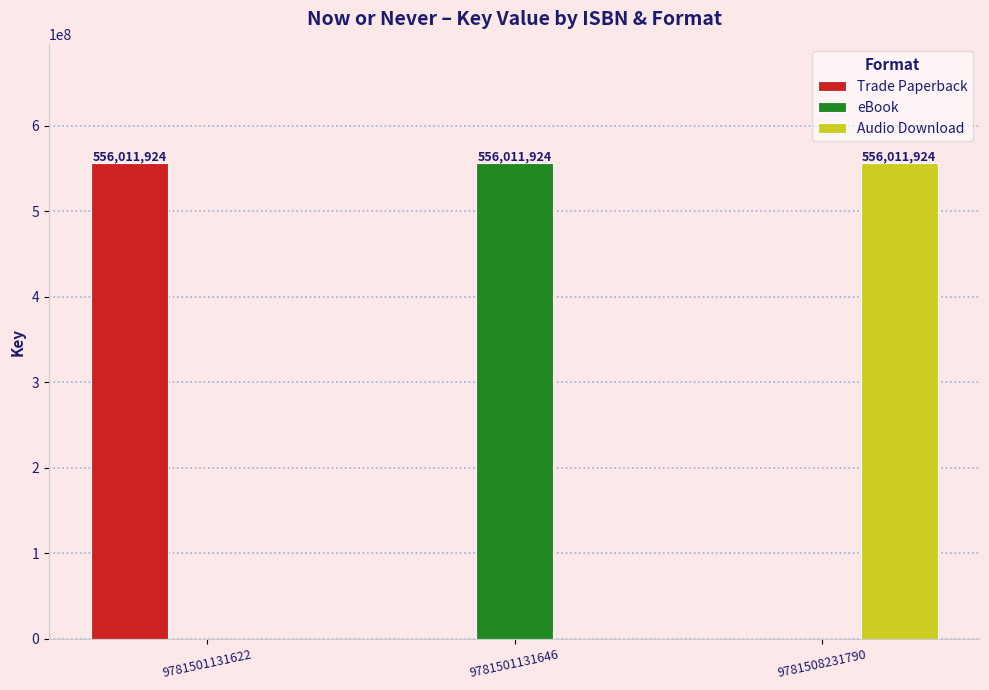

At which label does Trade Paperback reach its peak?

9781501131622